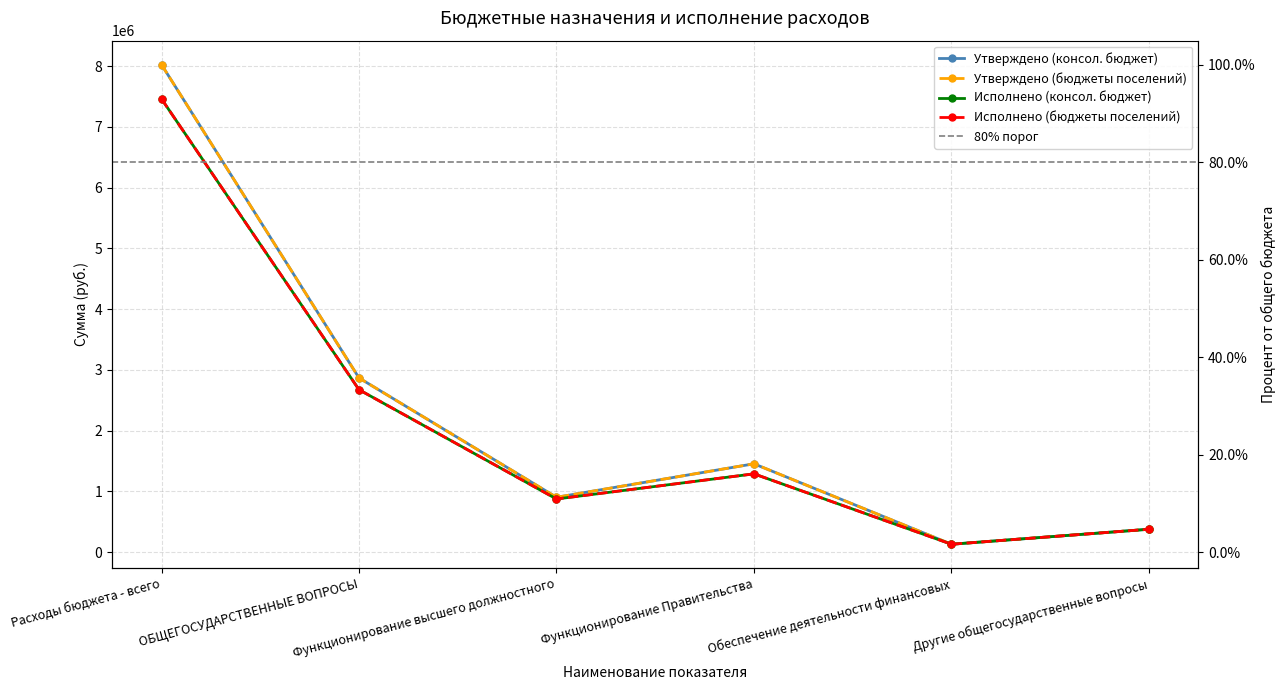

Does the chart have visible grid lines?

Yes